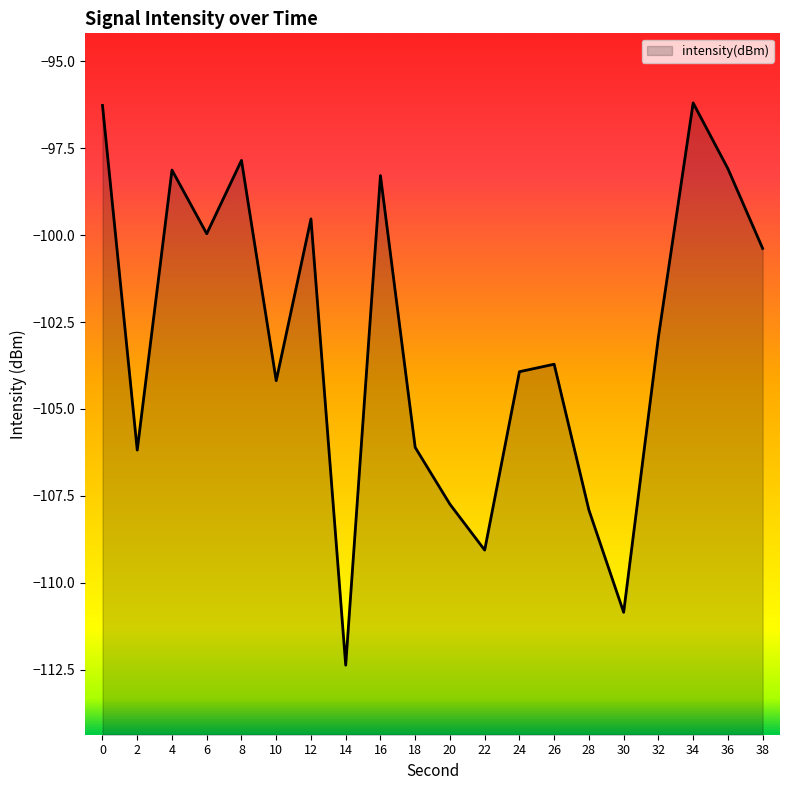

True or false: the data has more than 0 interior local peaks.

True